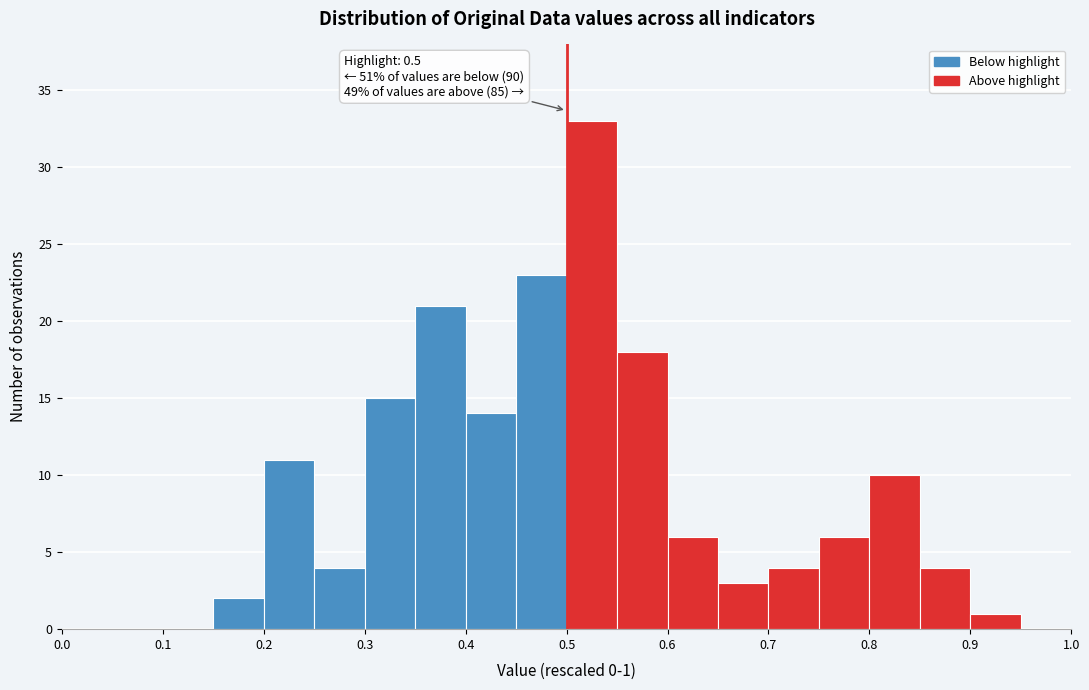

Over which range of the x-axis is the bar tallest?

0.50 to 0.55